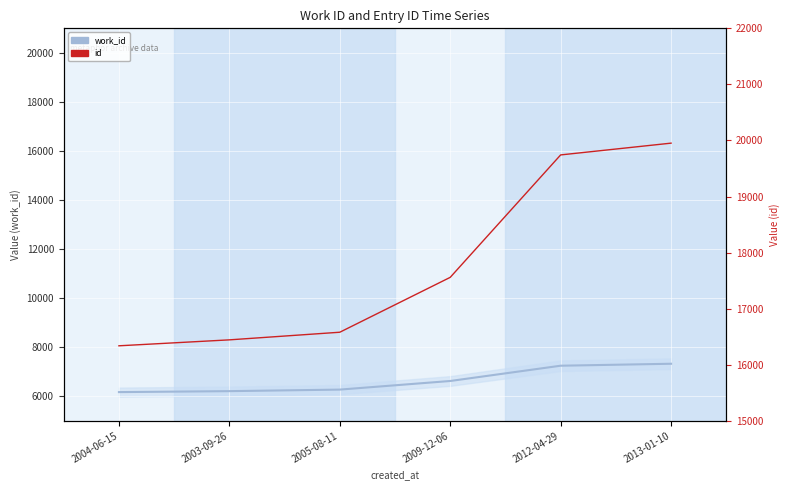

True or false: id and work_id intersect in this chart.

False